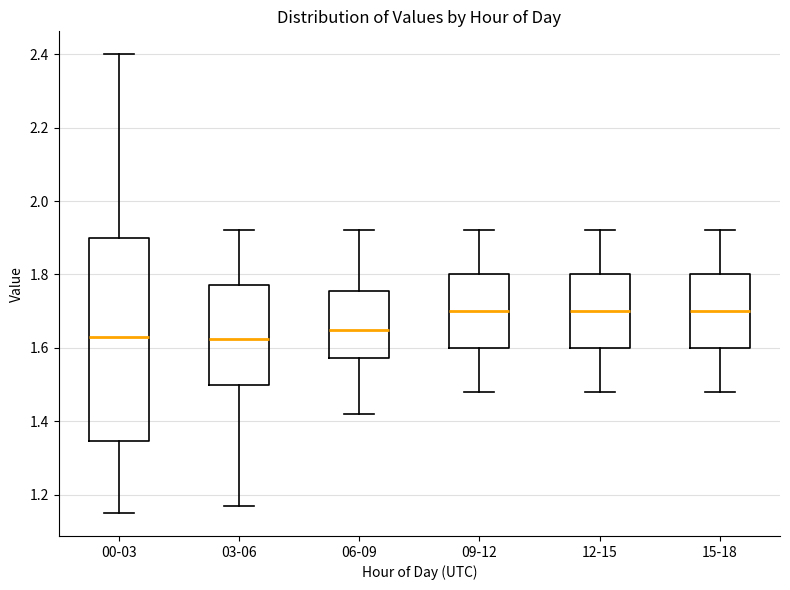

Reading left to right, read every box against the y-axis: the position of its median line, the range the box covers, and the ends of its whiskers. The values are not printed on the chart, so give them approximately, as read against the axis.

00-03: median 1.64, box 1.34 to 1.90, whiskers 1.16 to 2.40
03-06: median 1.62, box 1.50 to 1.78, whiskers 1.18 to 1.92
06-09: median 1.66, box 1.58 to 1.76, whiskers 1.42 to 1.92
09-12: median 1.70, box 1.60 to 1.80, whiskers 1.48 to 1.92
12-15: median 1.70, box 1.60 to 1.80, whiskers 1.48 to 1.92
15-18: median 1.70, box 1.60 to 1.80, whiskers 1.48 to 1.92